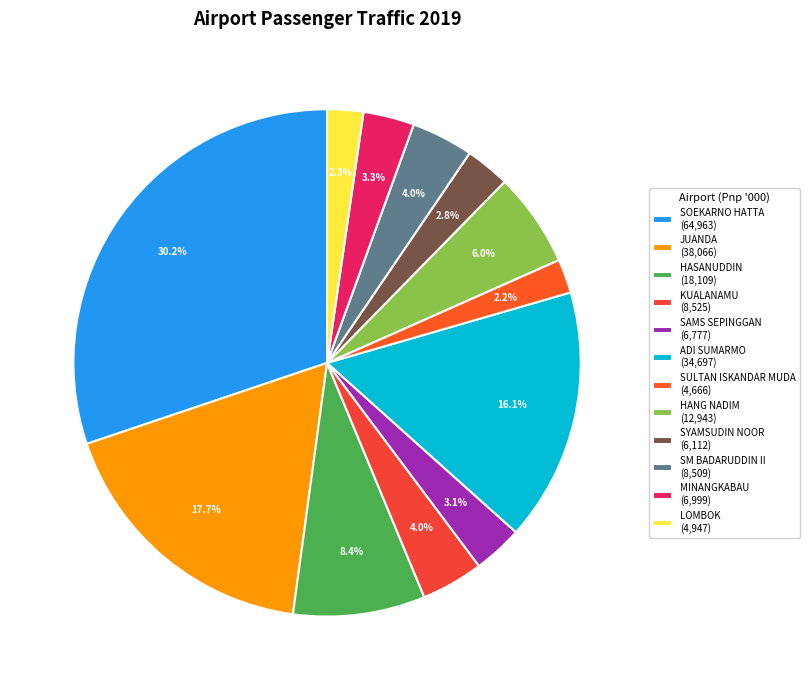

How many segments does this pie chart have?

12